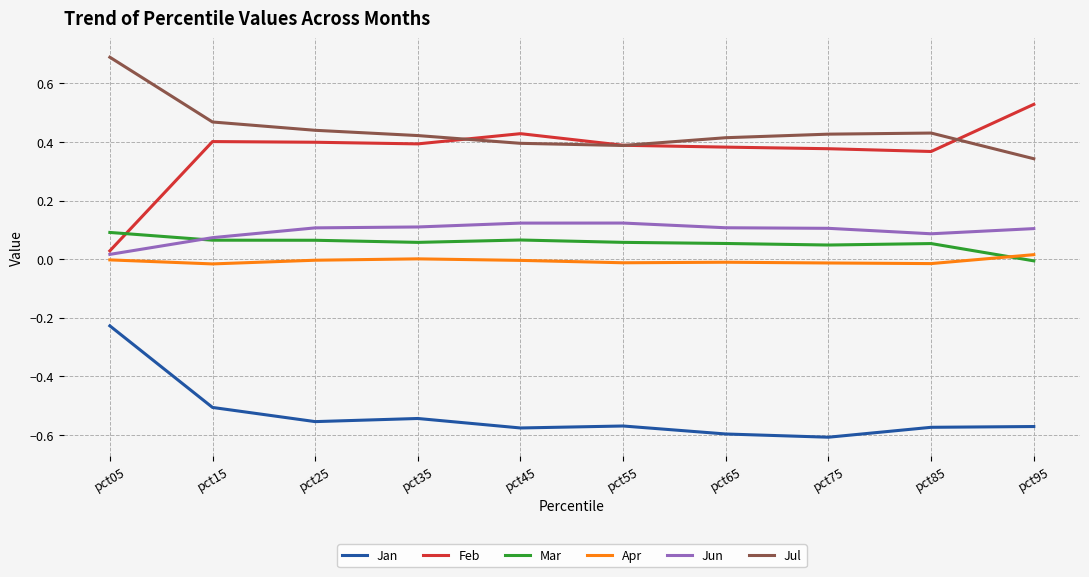

What are all the series names shown in the legend?

Jan, Feb, Mar, Apr, Jun, Jul